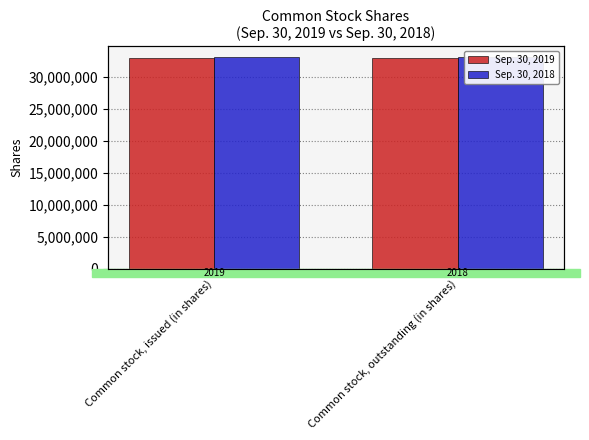

Rank the series by their maximum value, from highest to lowest.

Sep. 30, 2018, Sep. 30, 2019